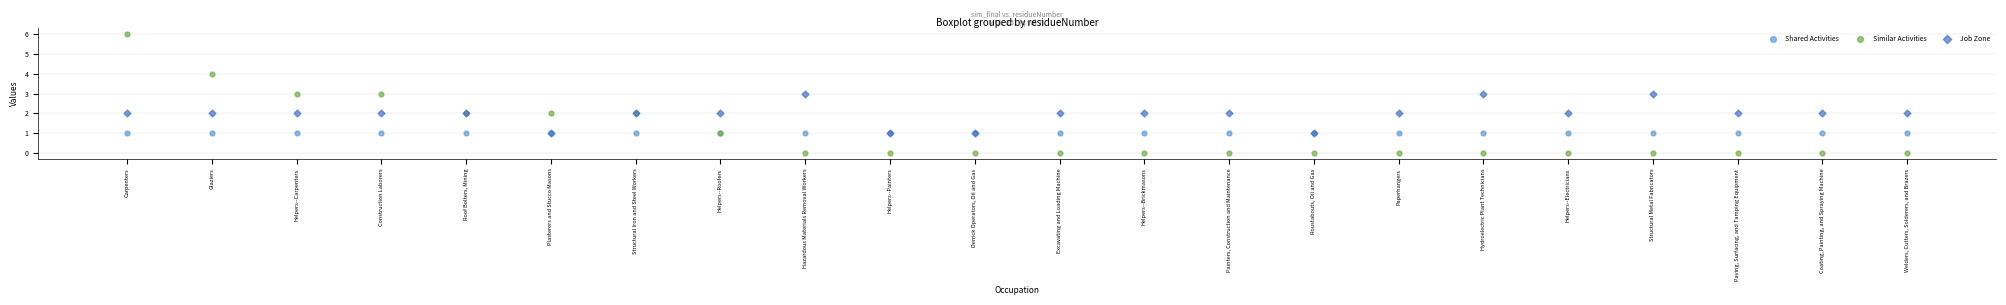

What are all the series names shown in the legend?

Shared Activities, Similar Activities, Job Zone